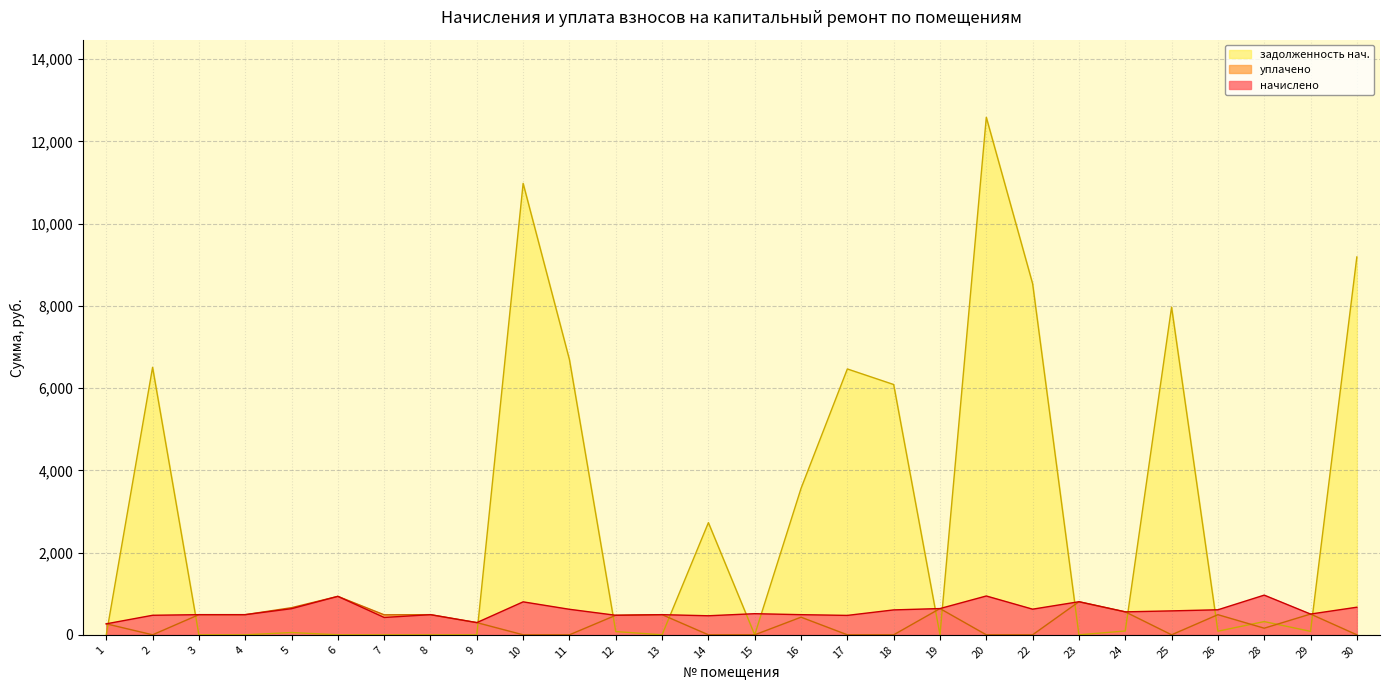

At which category does задолженность нач. reach its first local peak?

2